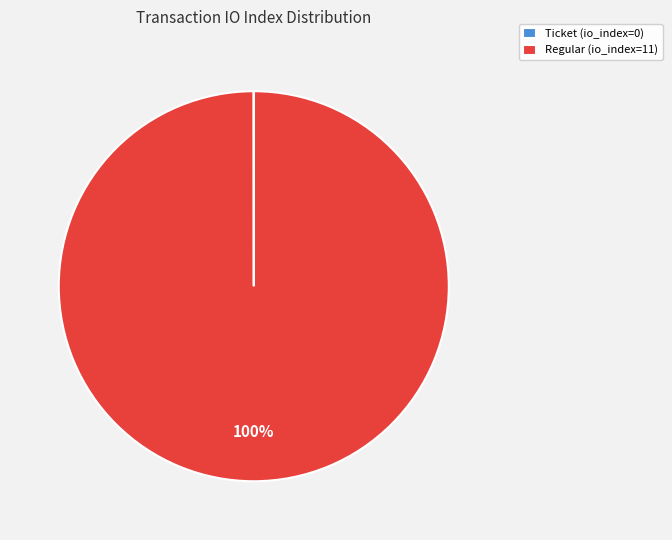

Does any single category account for the majority?

Yes